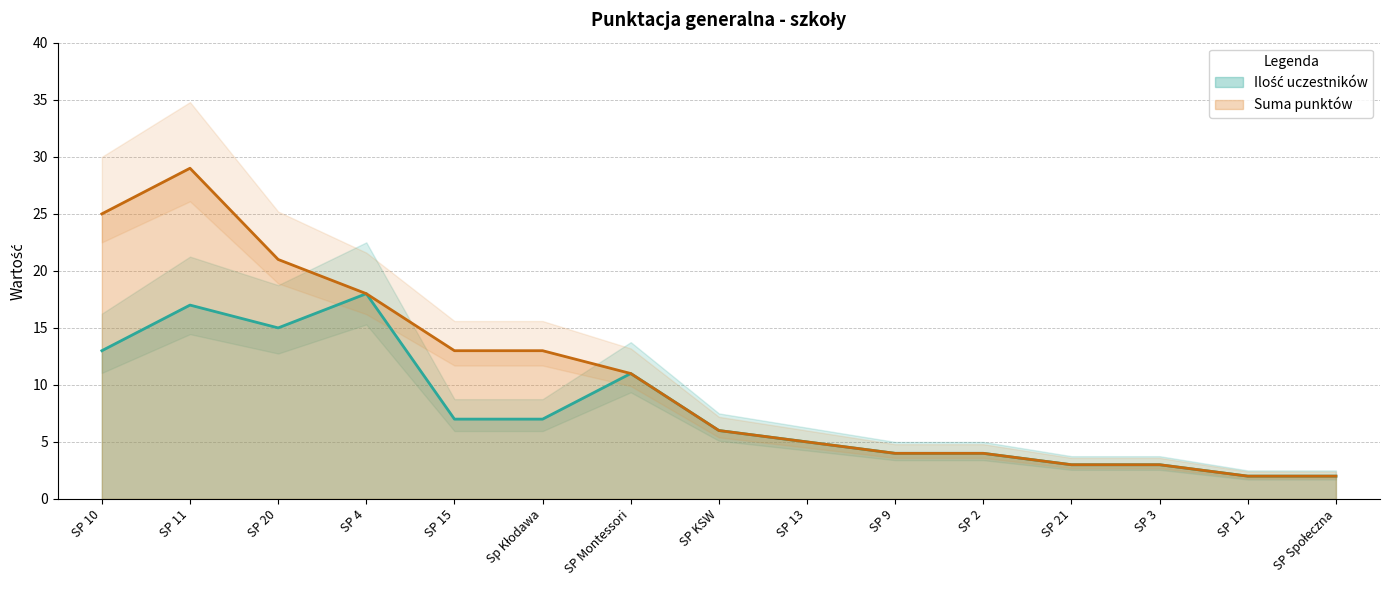

Does the chart have visible grid lines?

Yes